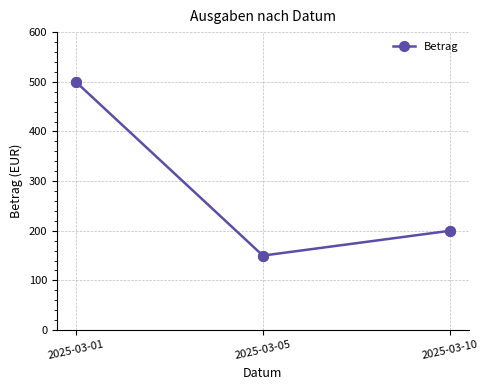

Rank the categories by value from highest to lowest.

2025-03-01, 2025-03-10, 2025-03-05